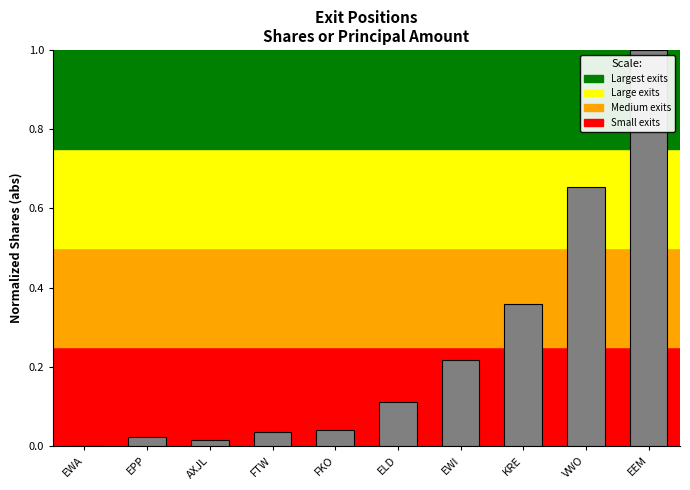

What is the maximum value shown in the chart?

1.0